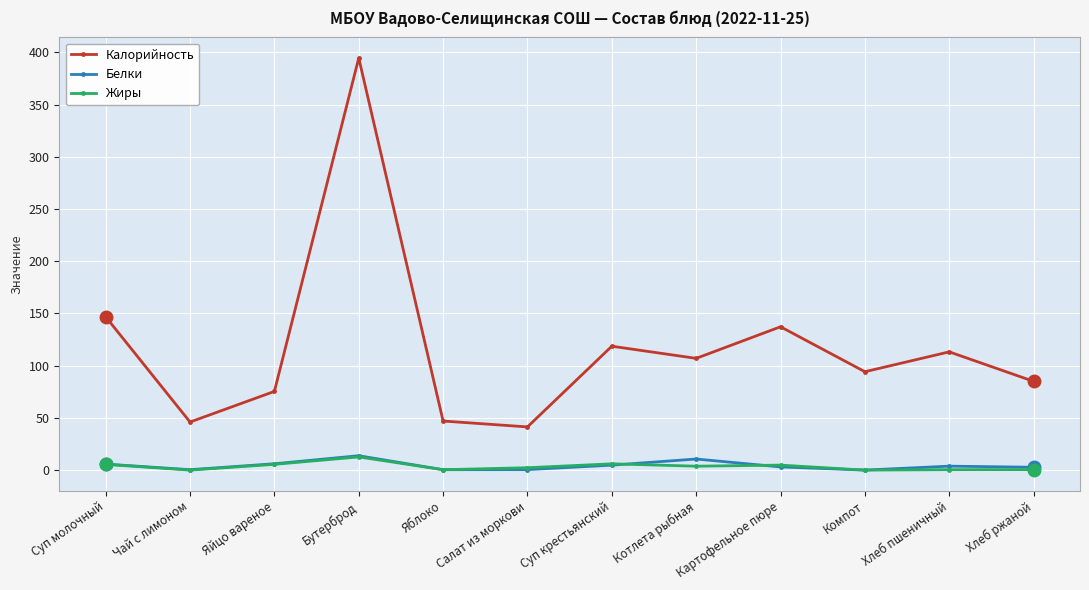

The value of Калорийность at Яблоко is 19.7. True or false?

False